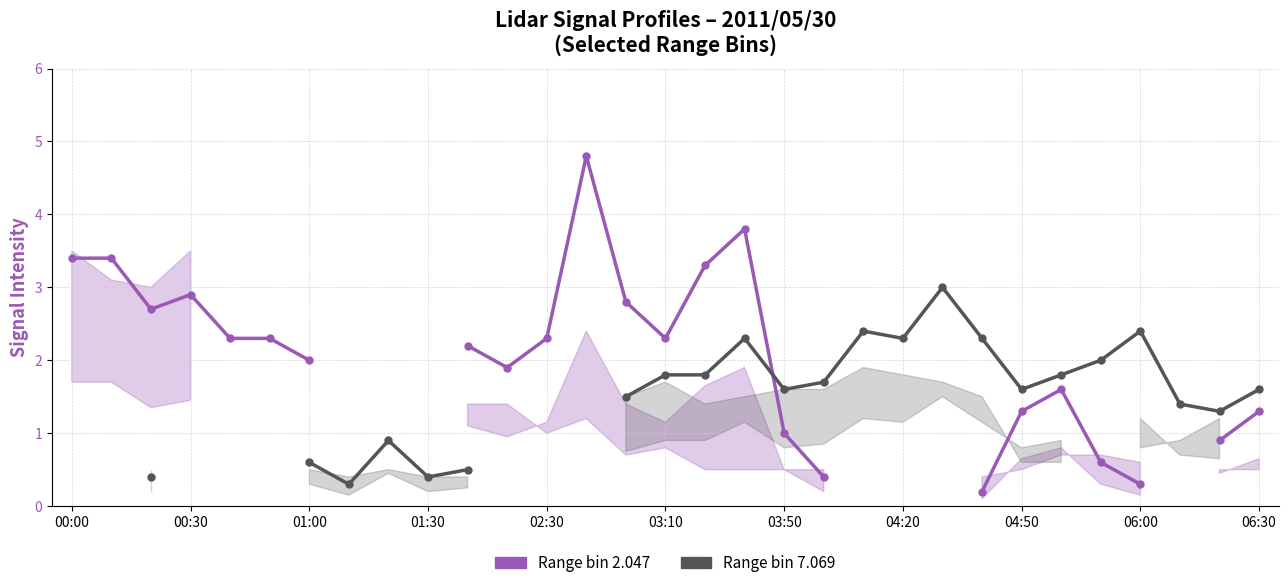

True or false: Range 7.069 and Range 2.047 cross at least once.

True